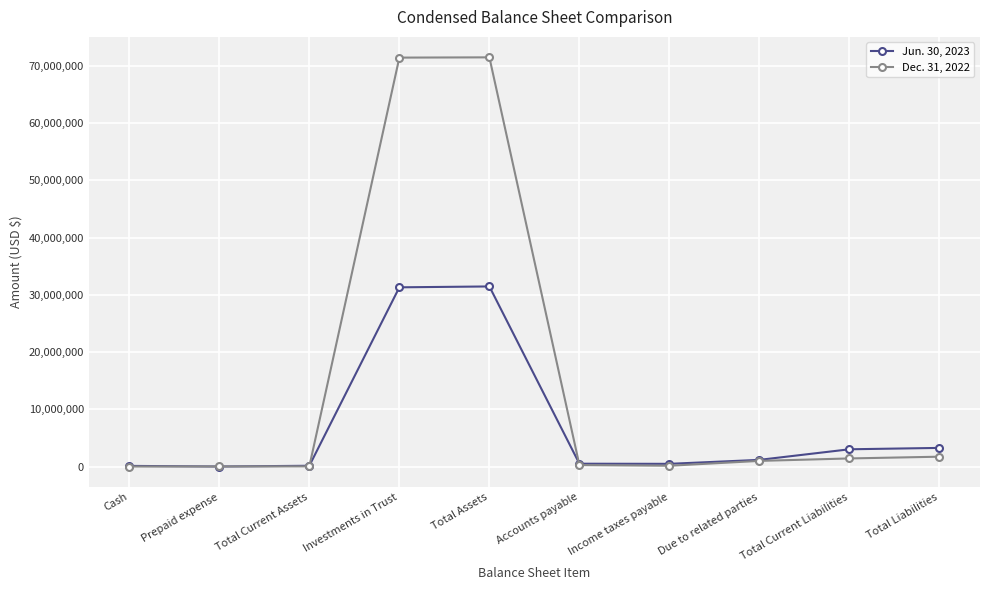

What is the difference between the Dec. 31, 2022 values at Total Liabilities and Income taxes payable?

1579621